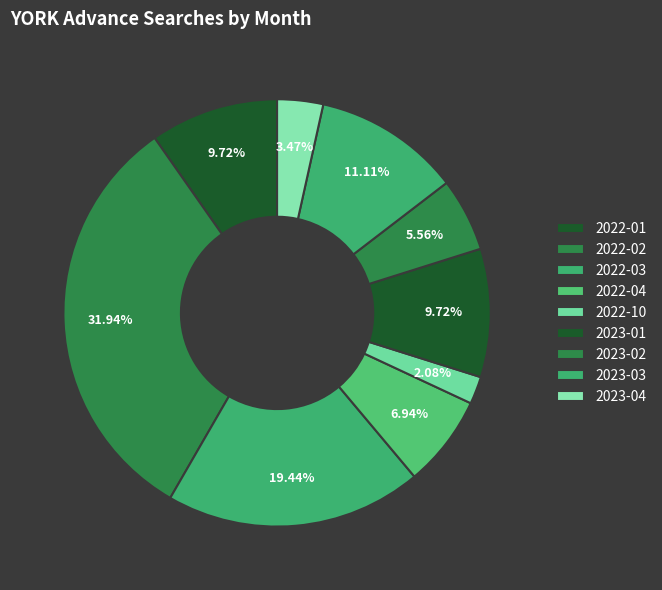

How many slices are in this pie chart?

9